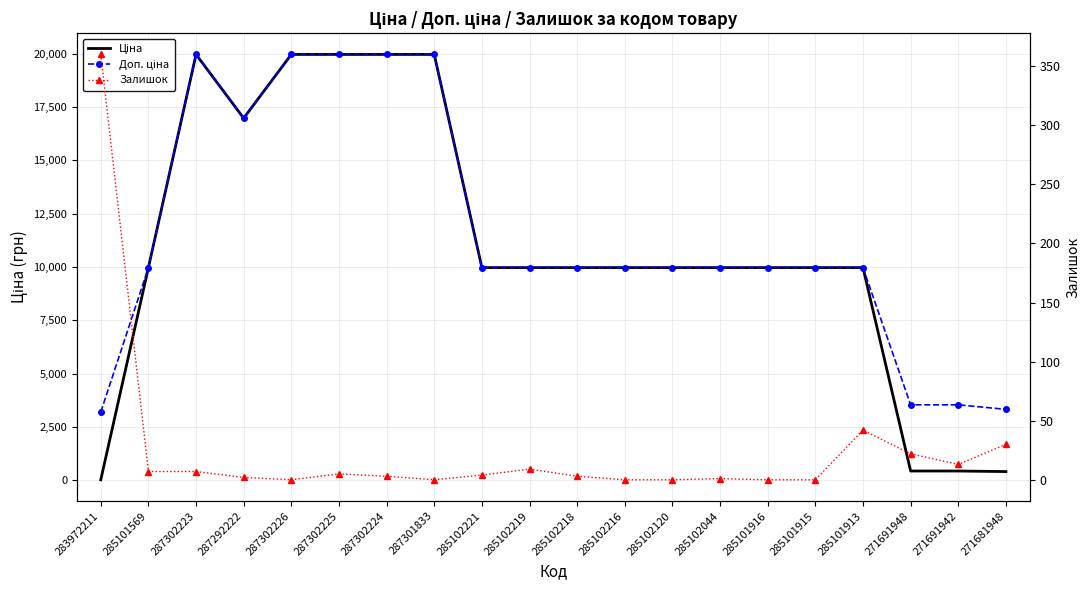

What is the difference between the second highest and second lowest values in the Ціна series?

19547.6